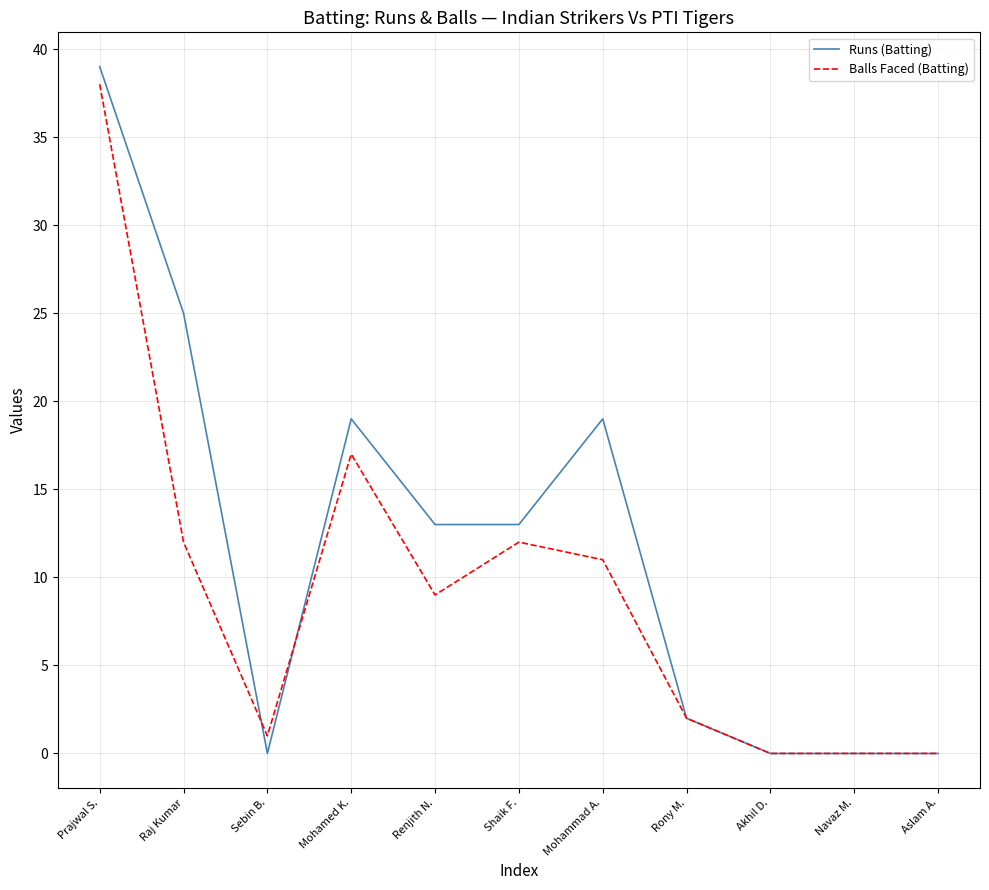

Which series has the largest total across all categories?

Runs (Batting)